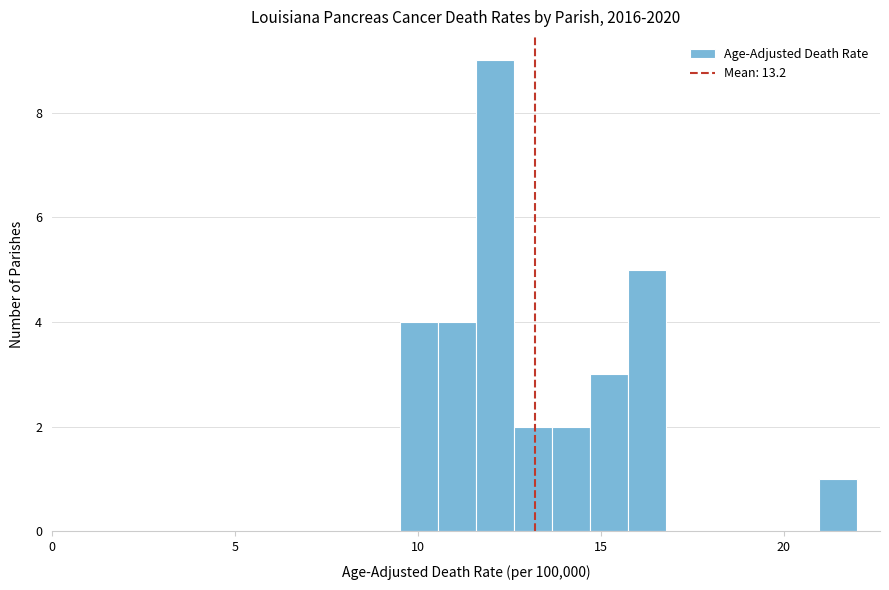

Read against the x-axis, roughly where is the centre of the tallest bar?

12.0